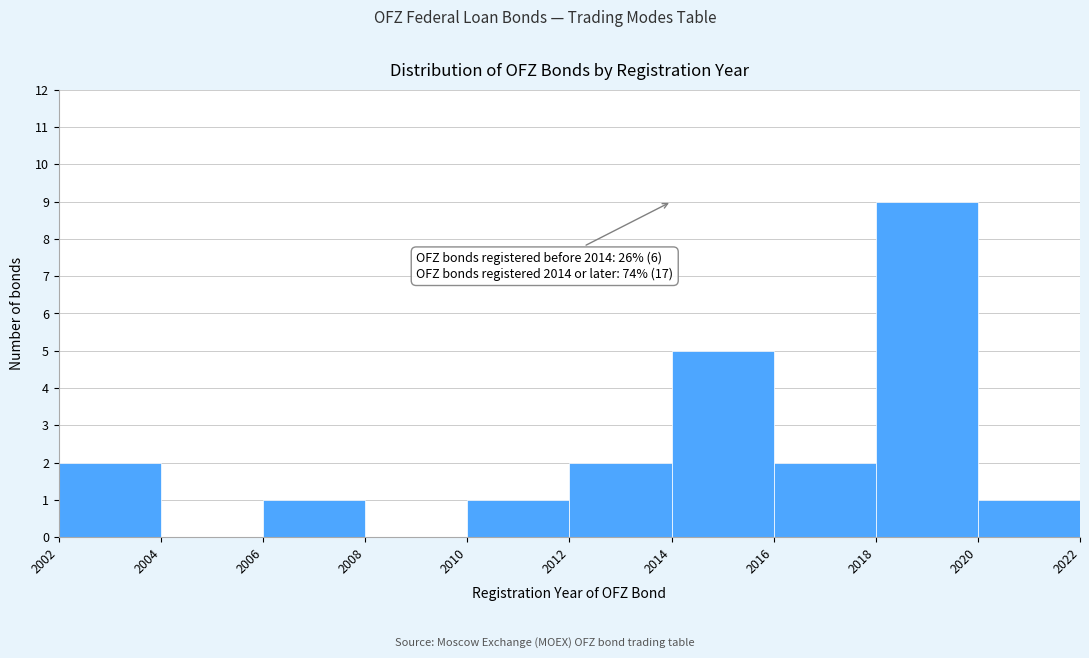

Which range on the x-axis has the tallest bar?

2018 to 2020